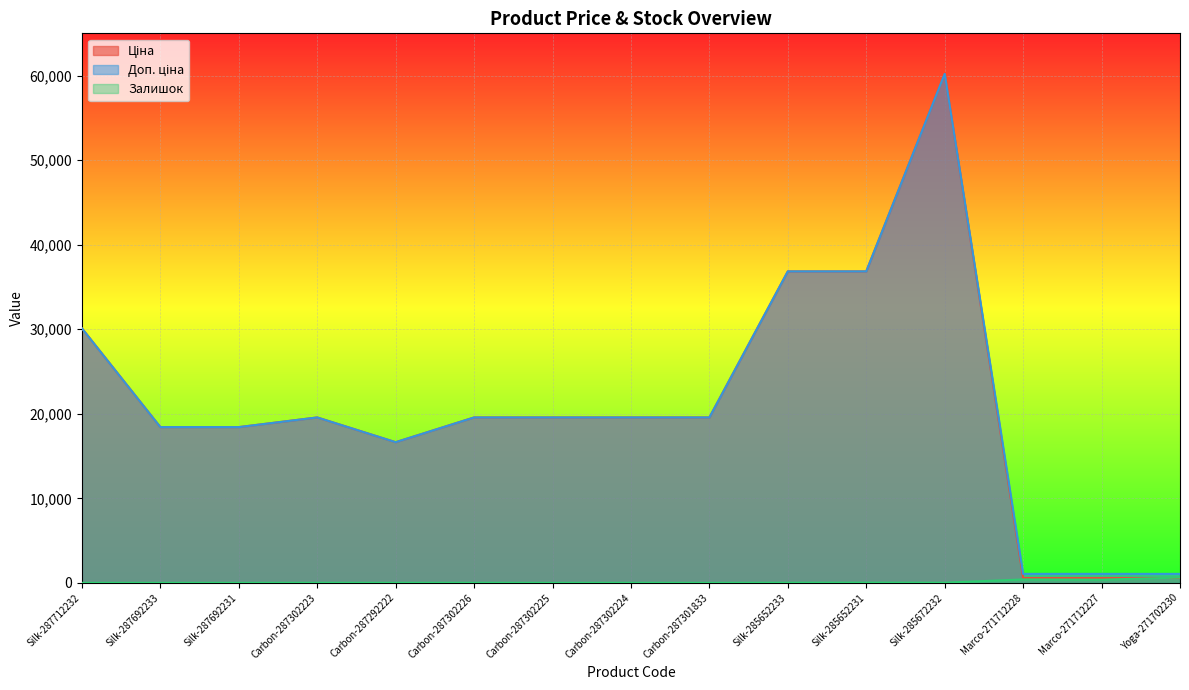

How many lines are shown in the chart?

3